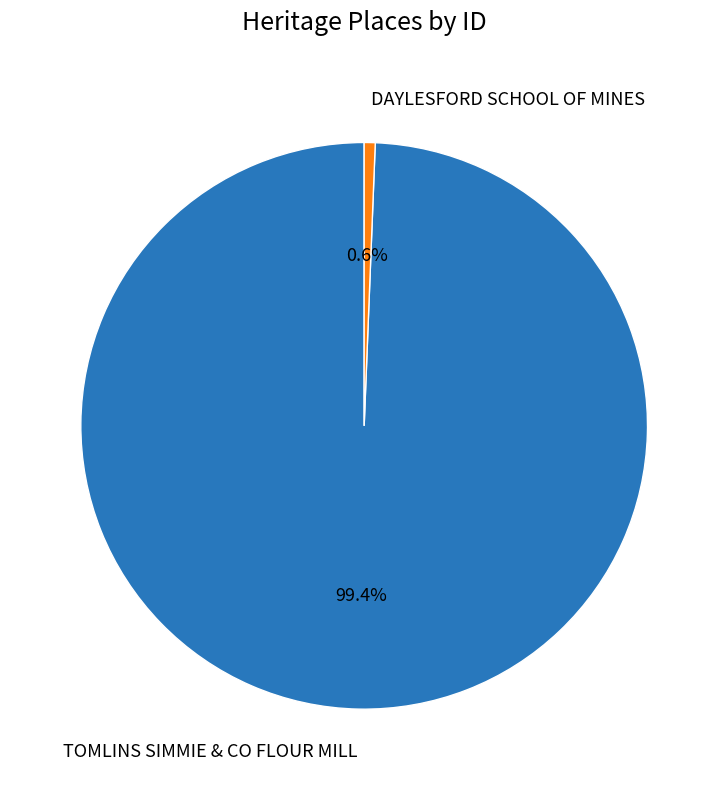

Is there a majority slice in this chart?

Yes